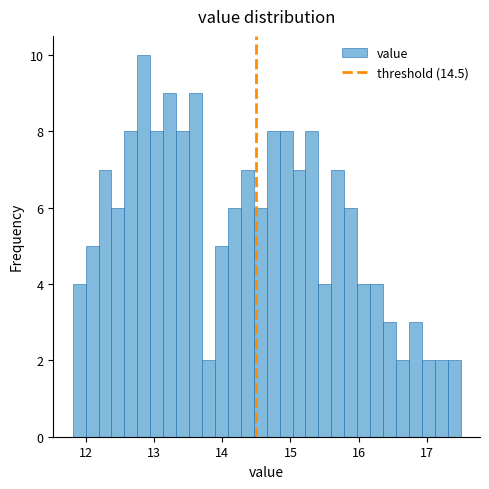

Around what value on the x-axis is the tallest bar? Give the approximate position of its centre, as read against the axis.

12.8